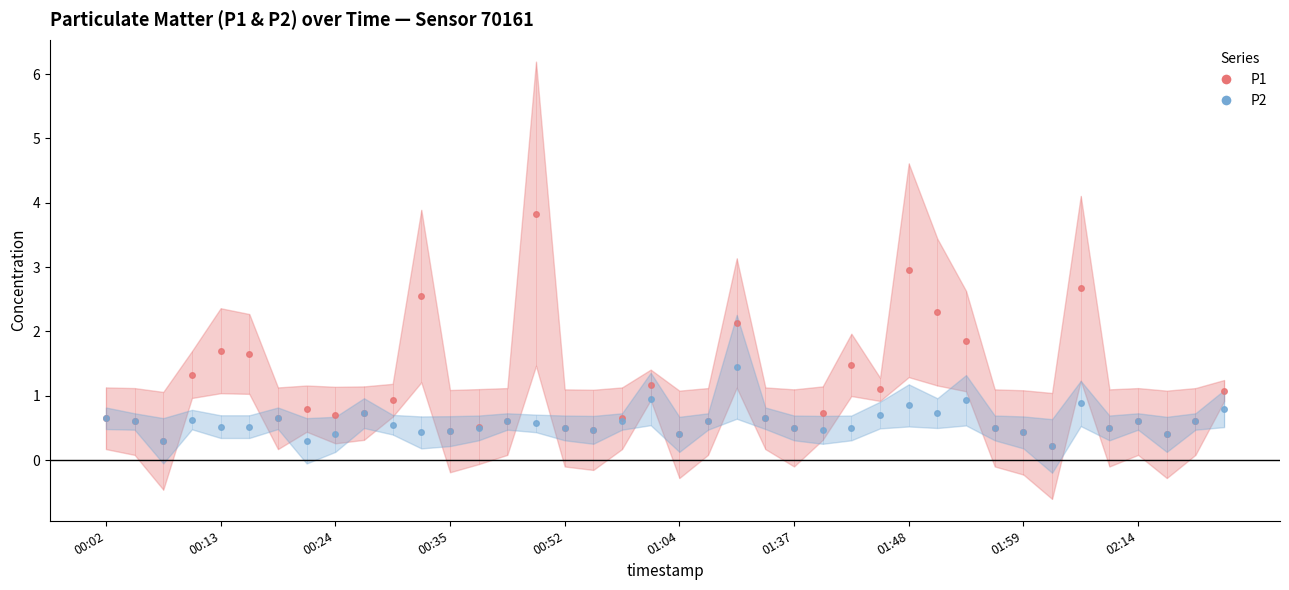

Between 00:27 and 01:54, which series saw the biggest shift?

P1